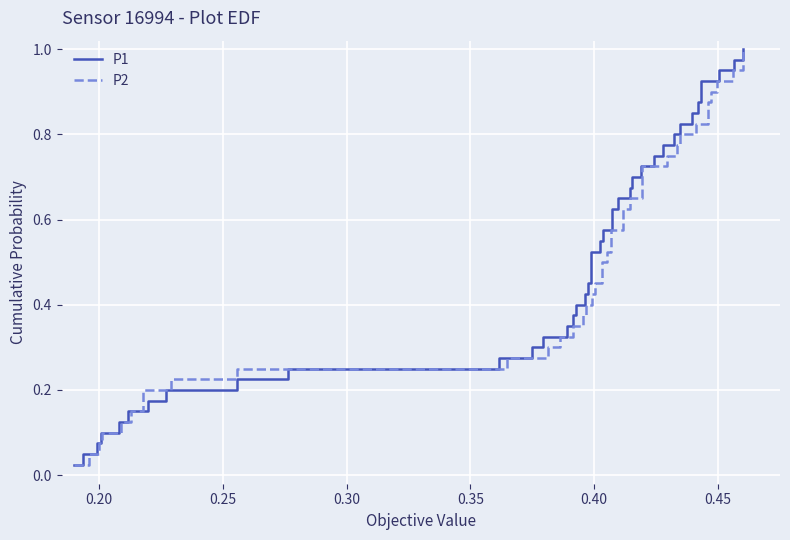

Which series has the largest total across all categories?

P1